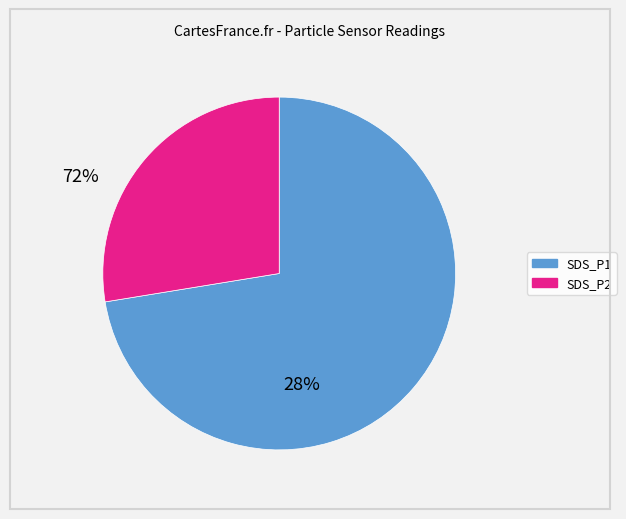

How many slices are in this pie chart?

2